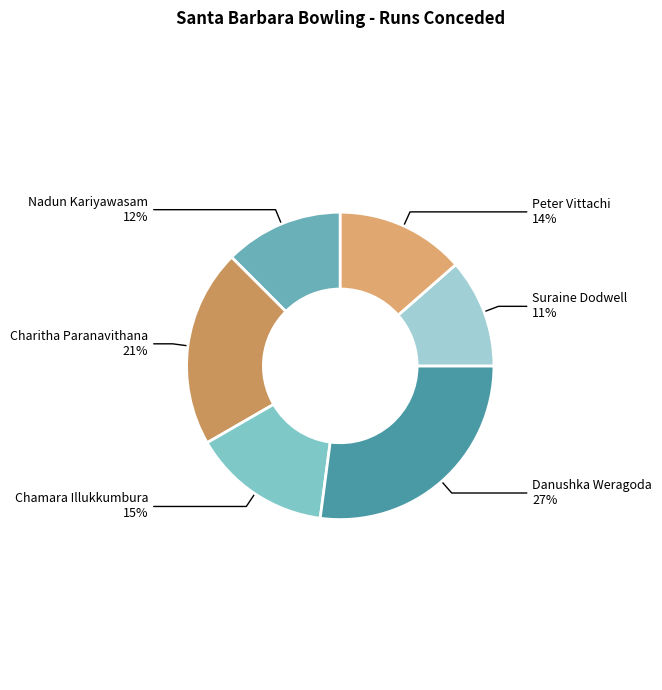

How many segments does this pie chart have?

6